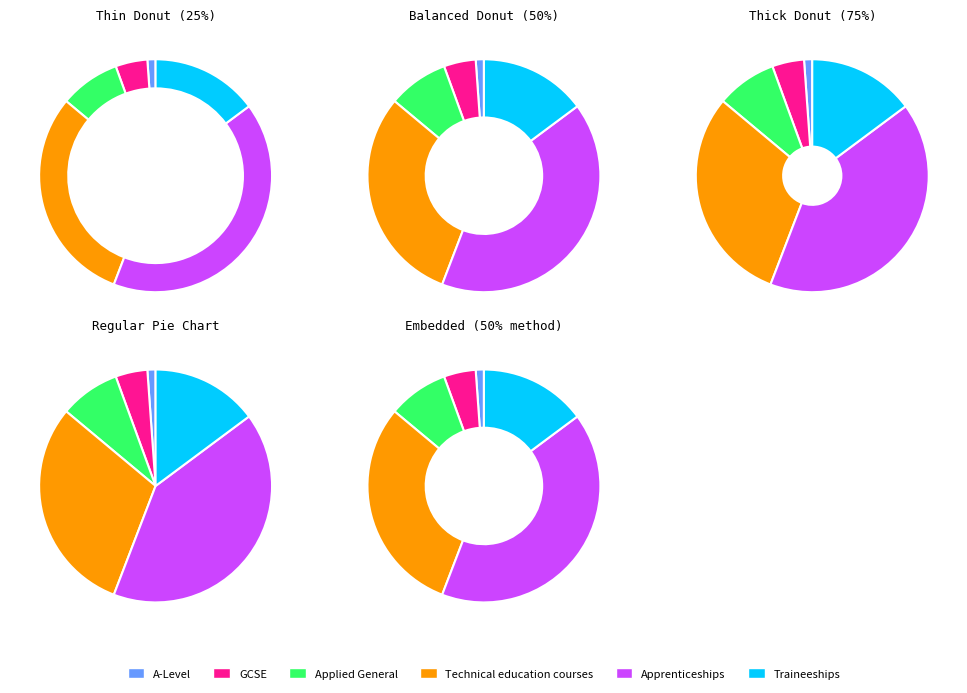

Which has a higher value, GCSE or Apprenticeships?

Apprenticeships